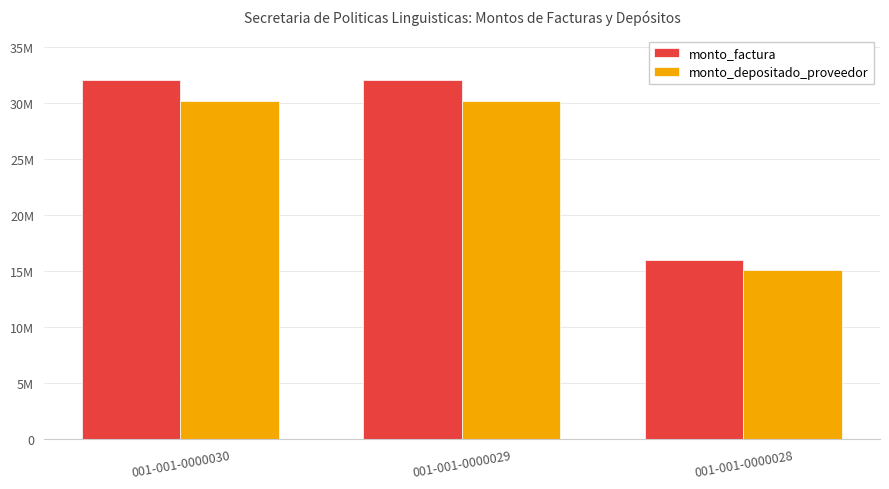

Does the chart contain stacked bars?

No